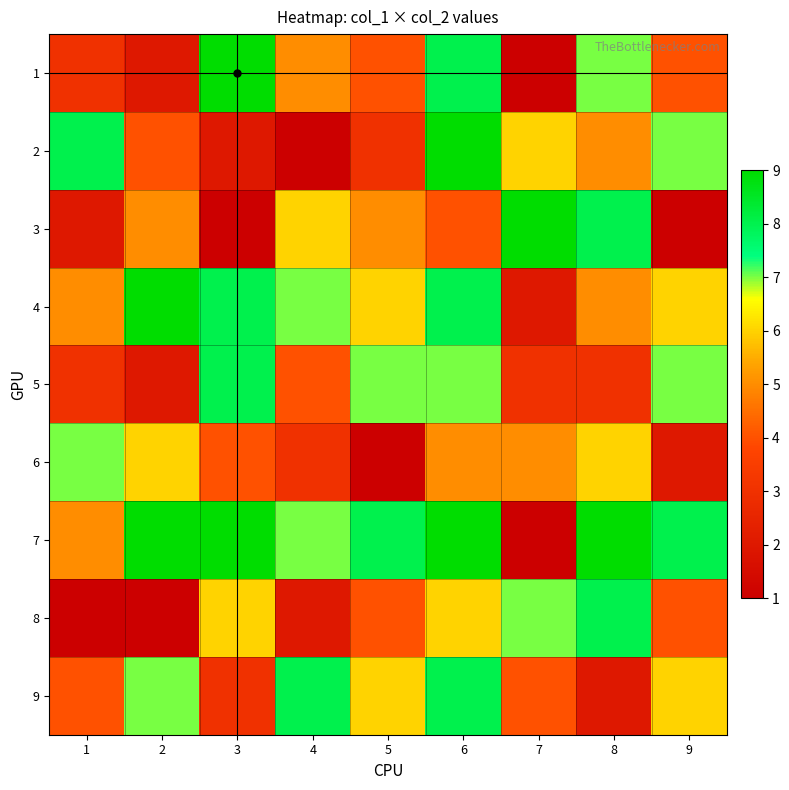

Is the value of 8 at 1 greater than the value of 3 at 6?

No